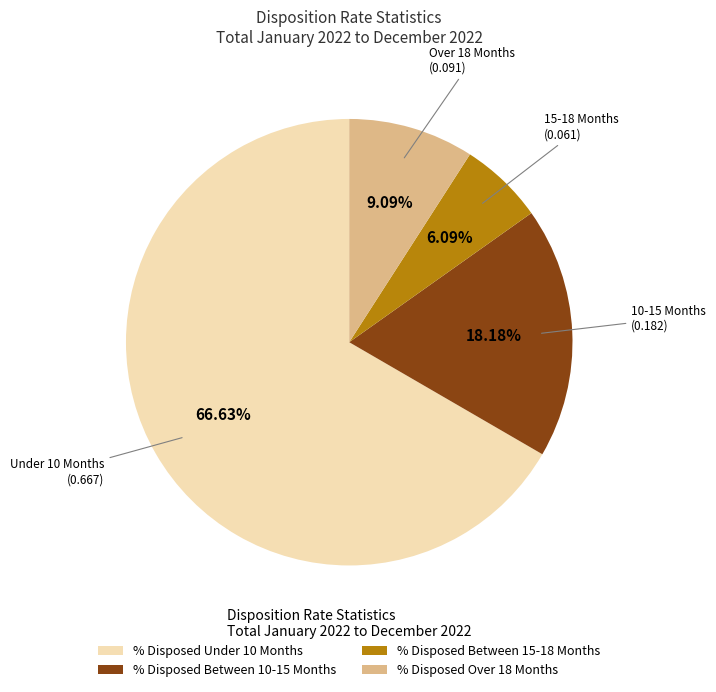

Which category accounts for the majority?

% Disposed Under 10 Months